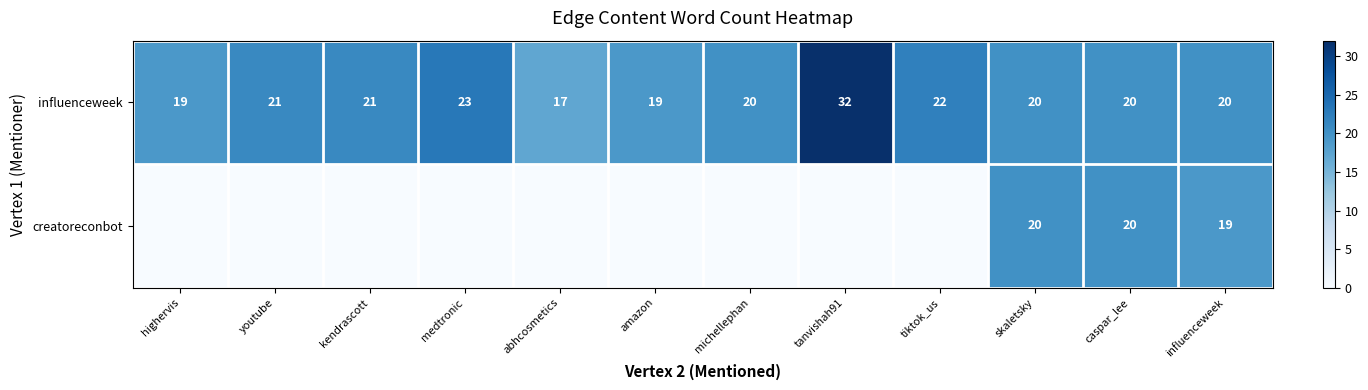

Is it true that influenceweek equals 6 at influenceweek?

False